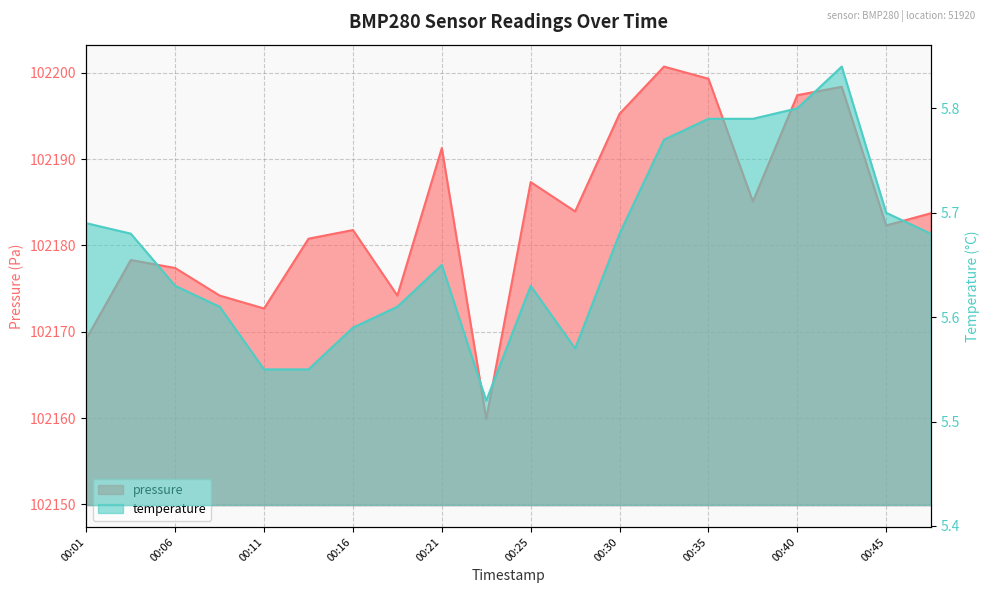

Rank the categories by pressure value from highest to lowest.

00:33, 00:35, 00:43, 00:40, 00:30, 00:21, 00:25, 00:38, 00:28, 00:48, 00:45, 00:16, 00:13, 00:03, 00:06, 00:08, 00:18, 00:11, 00:01, 00:23